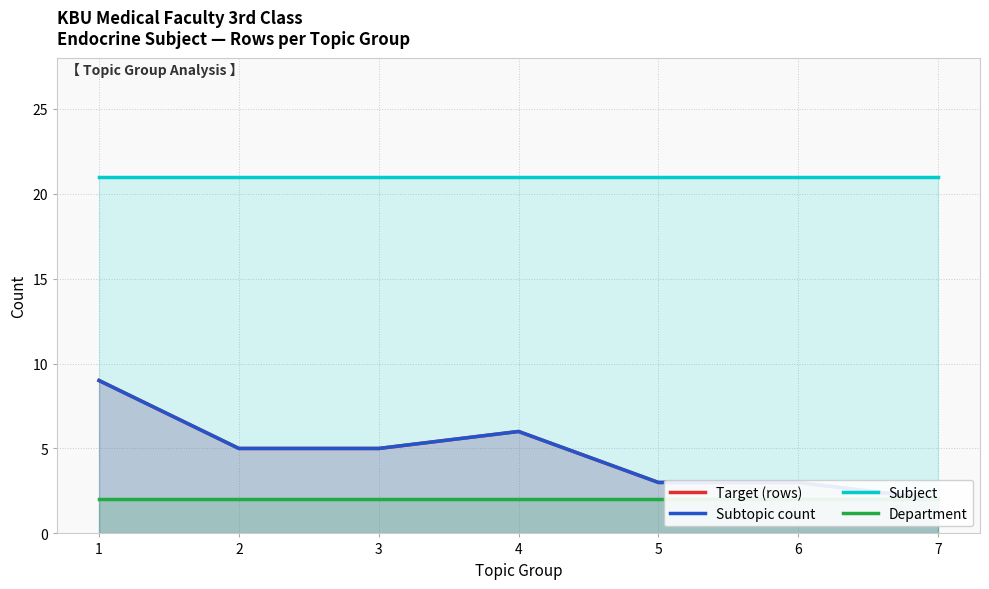

Is it true that Department equals 2 at 4?

True